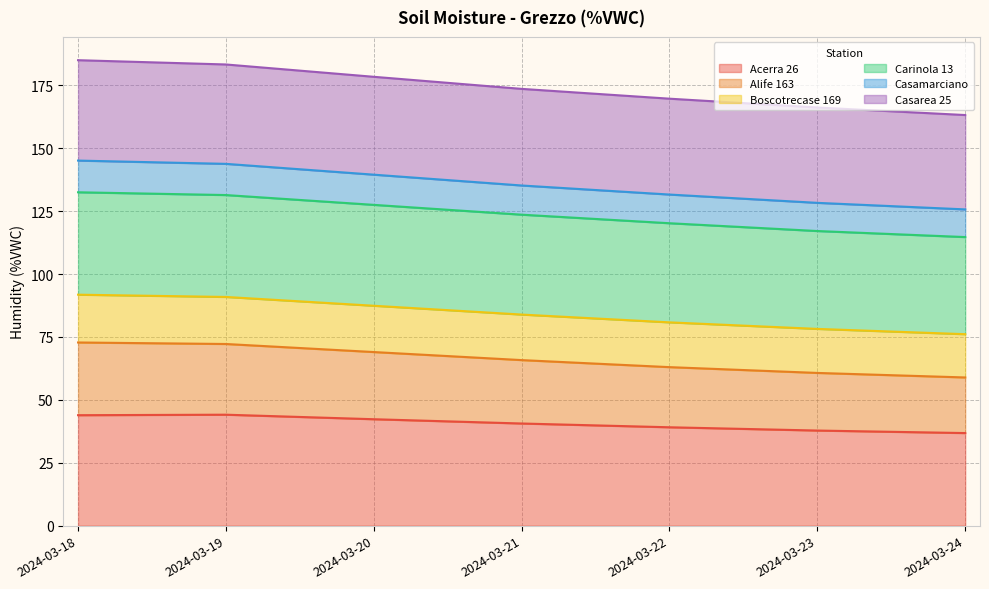

How many values in the Acerra 26 series exceed 40?

4